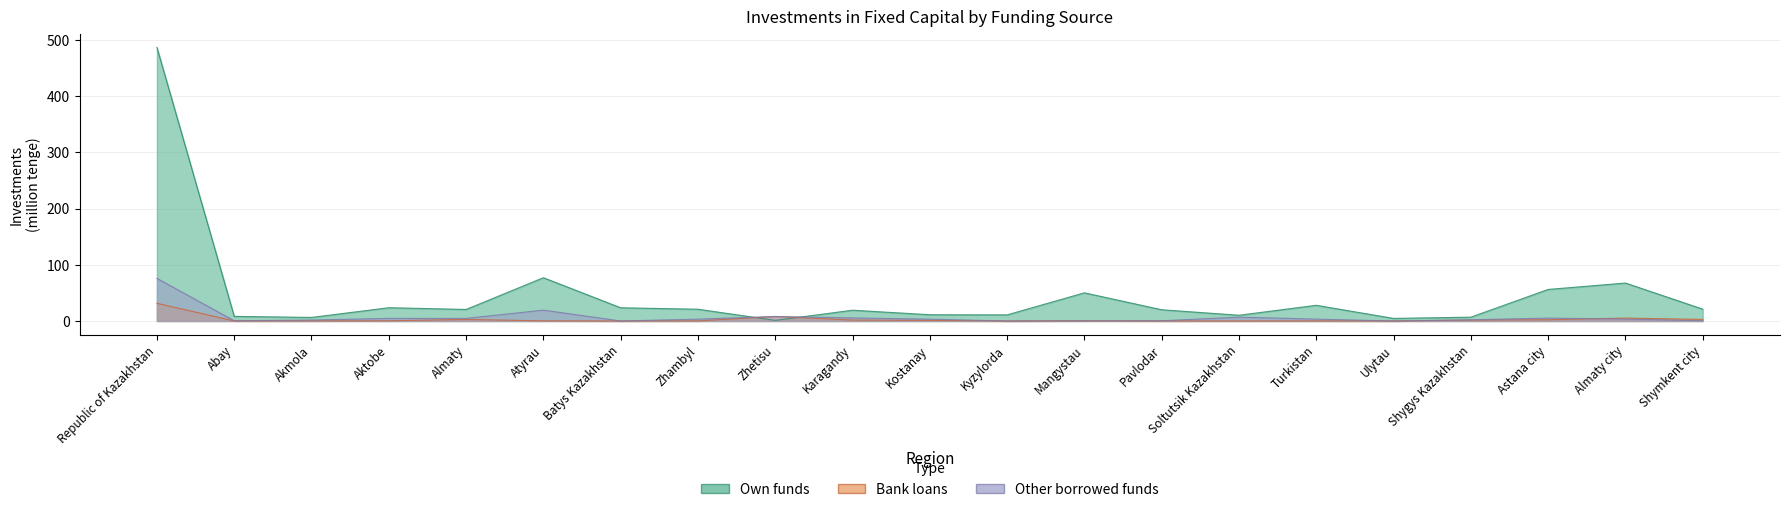

How many values in the Own funds series are below 20?

10